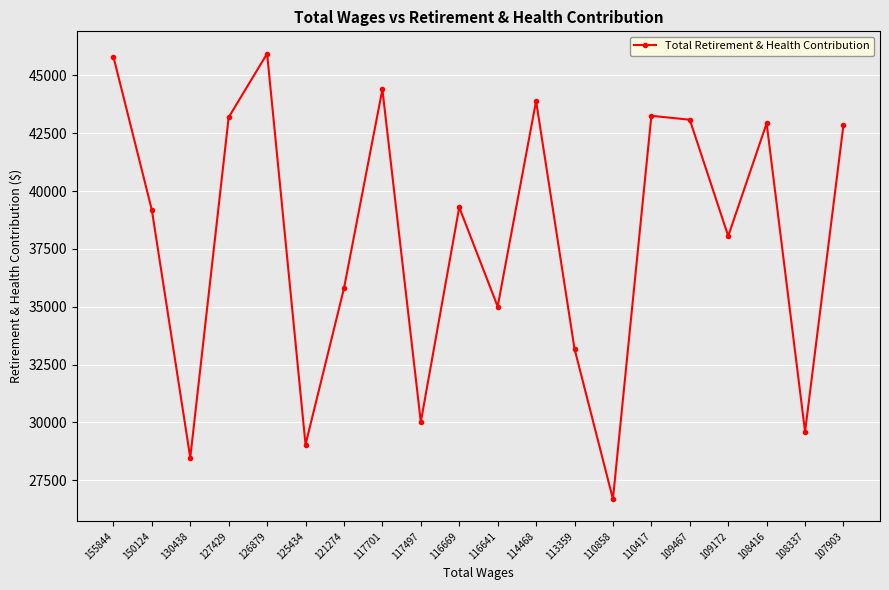

Which has a higher value, 114468 or 108337?

114468